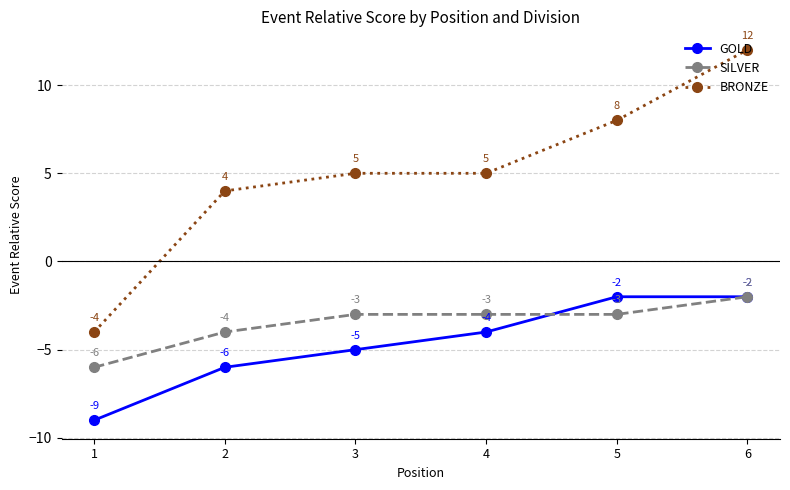

What is the value of the BRONZE point at the 4th from the left?

5